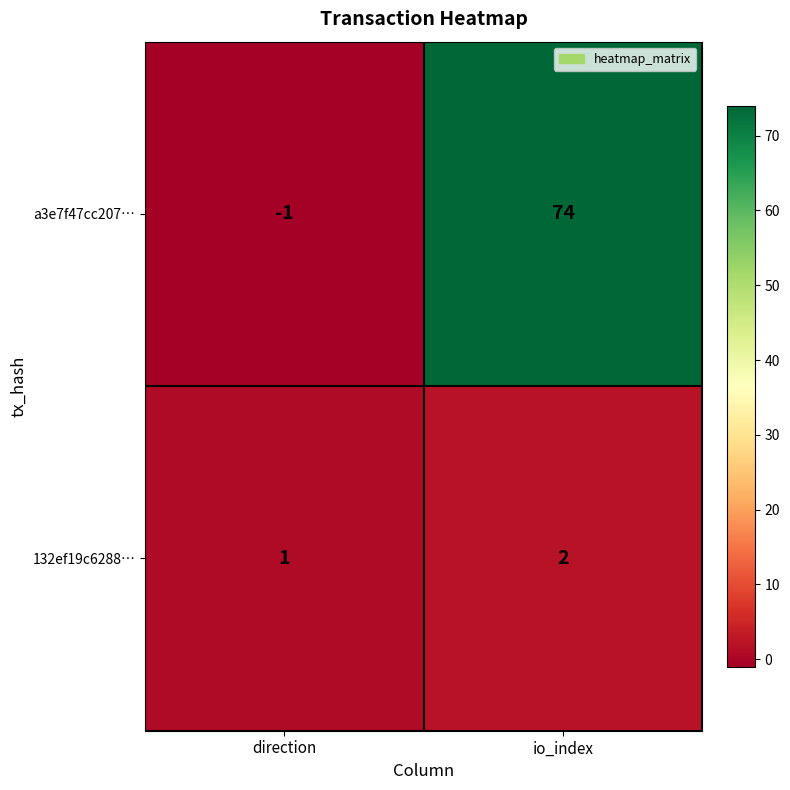

How many categories are shown in the chart?

2